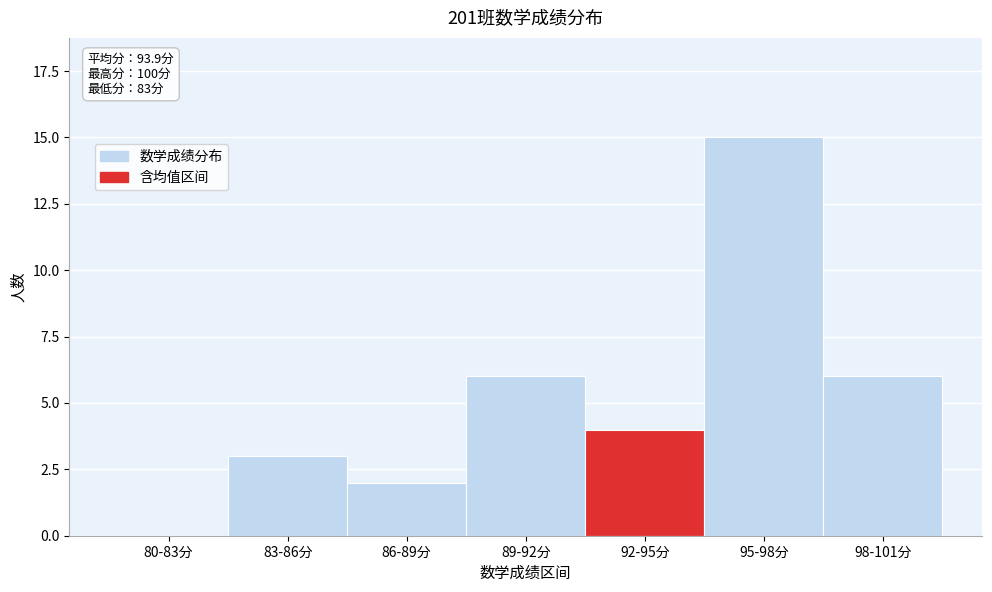

Reading left to right, list all the values displayed in this chart.

80-83分=0	83-86分=3	86-89分=2	89-92分=6	92-95分=4	95-98分=15	98-101分=6